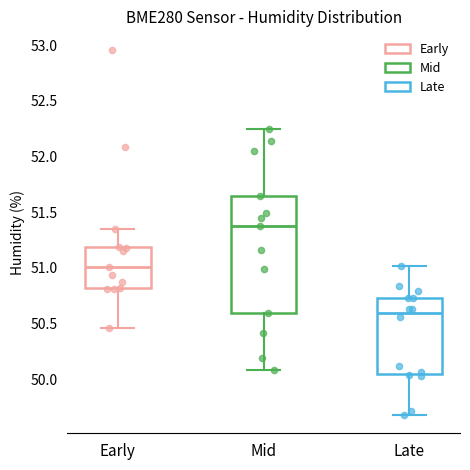

Reading left to right, transcribe this box plot: for each box, give where its median line is, the range the box spans, and where its two whiskers end, as read against the y-axis. The values are not printed on the chart, so give them approximately, as read against the axis.

Early: median 51.00, box 50.80 to 51.20, whiskers 50.45 to 51.35
Mid: median 51.40, box 50.60 to 51.65, whiskers 50.10 to 52.25
Late: median 50.60, box 50.05 to 50.75, whiskers 49.70 to 51.00